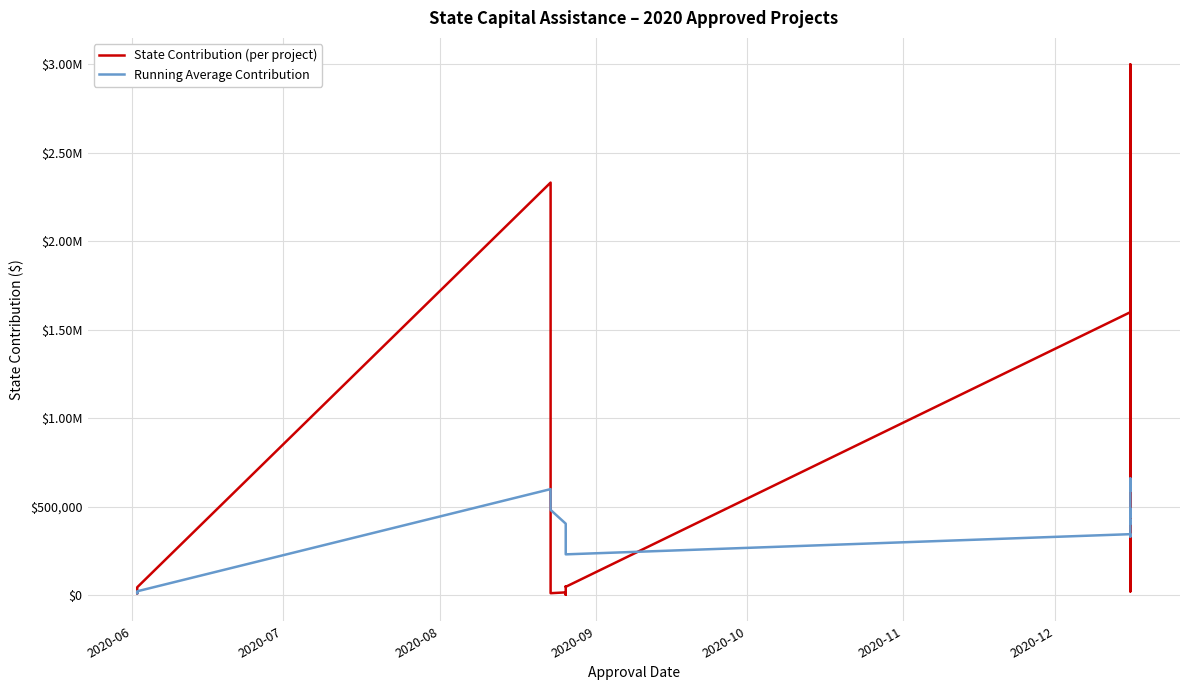

Rank the series by their maximum value, from lowest to highest.

Running Average Contribution, State Contribution (per project)